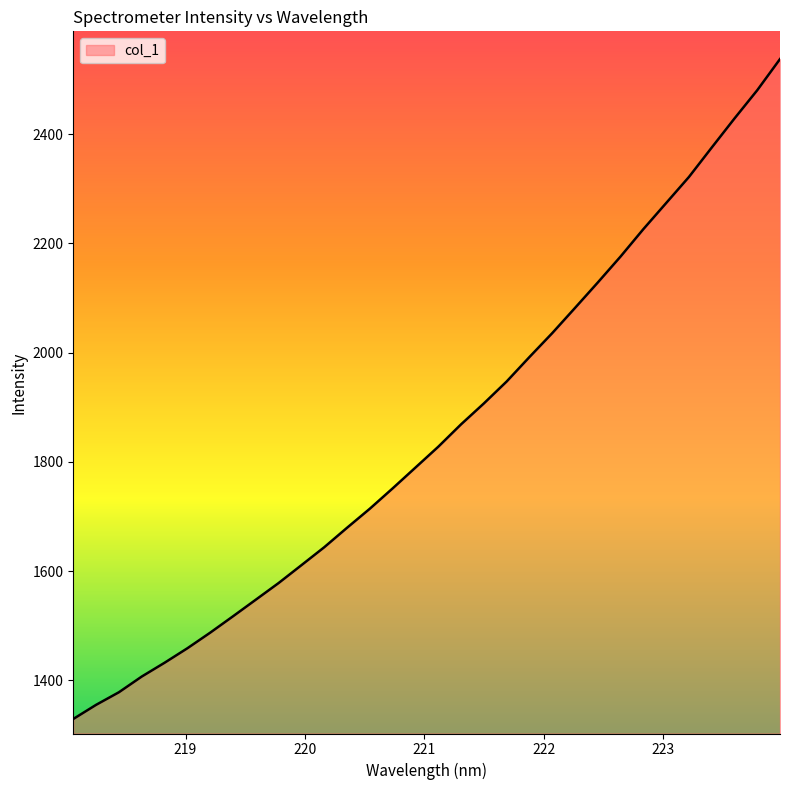

What is the difference between the maximum and minimum values?

1207.9